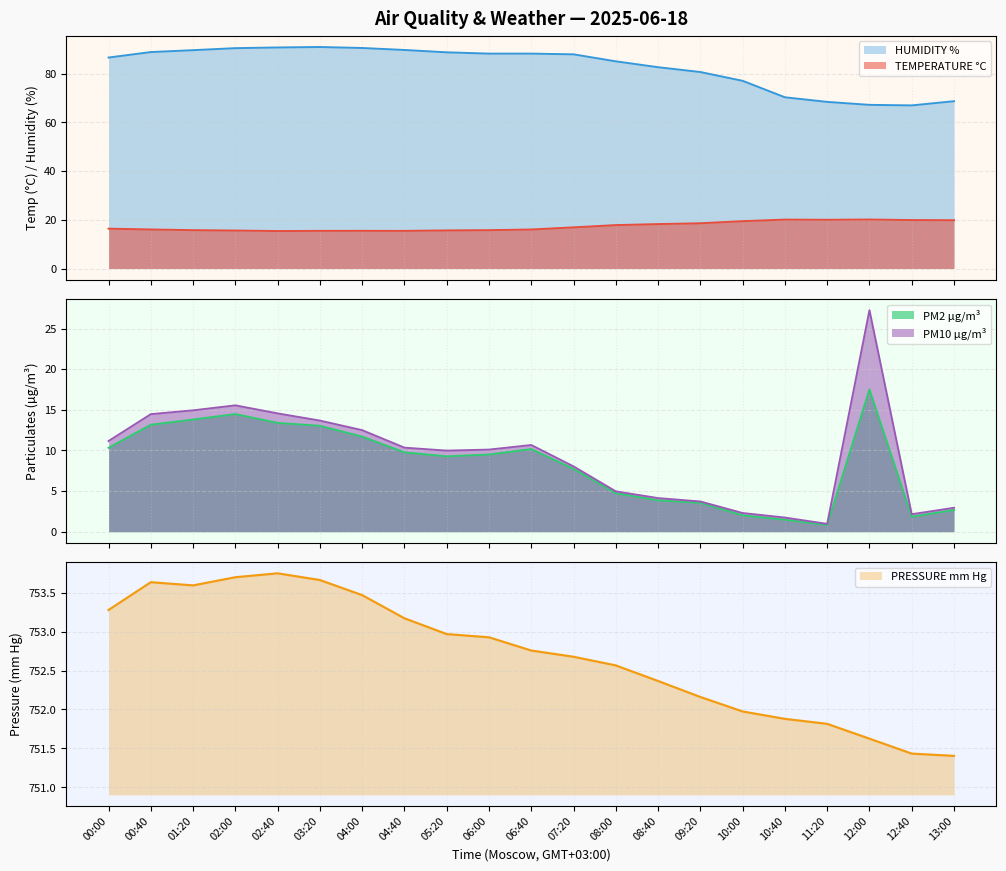

Which series has the largest range (max minus min)?

PM10 µg/m³